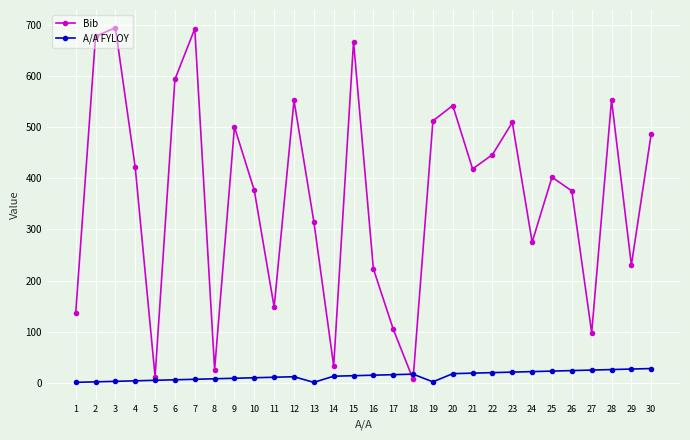

Rank the series by their average value, from highest to lowest.

Bib, A/A FYLOY